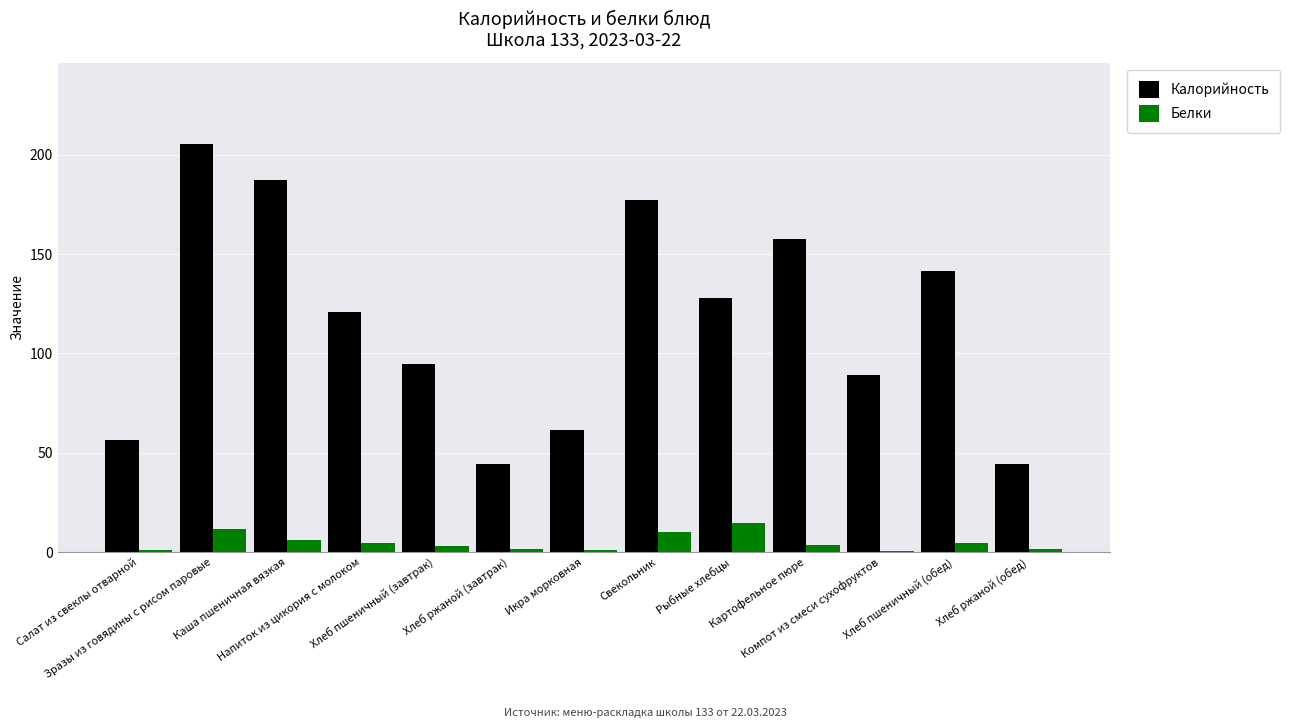

What is the sum of all Калорийность values?

1507.5